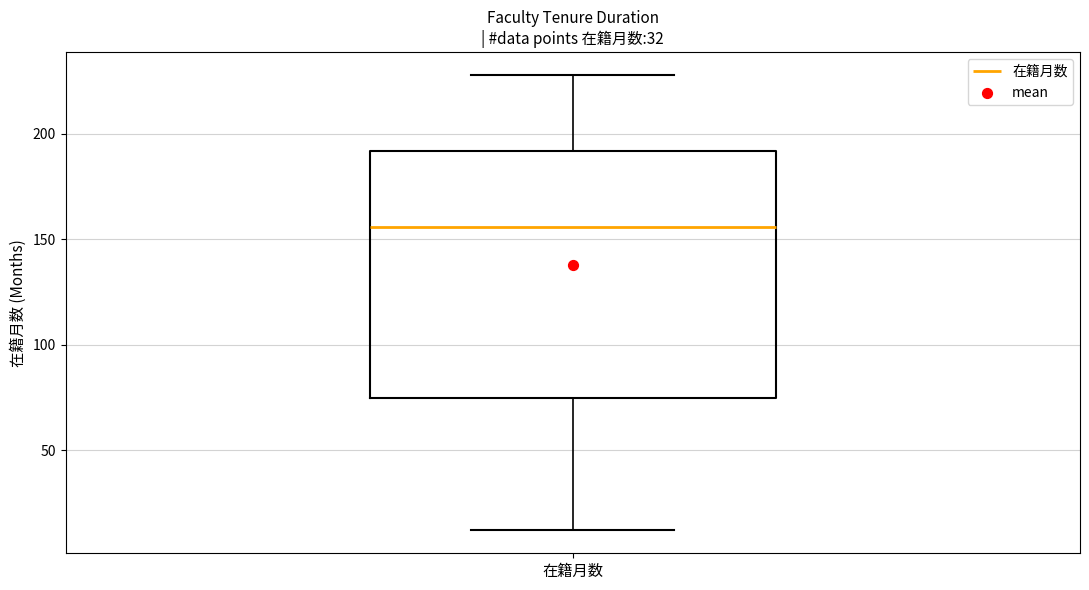

Where is the upper edge of the box for 在籍月数 on the y-axis? The values are not printed on the chart, so give them approximately, as read against the axis.

190